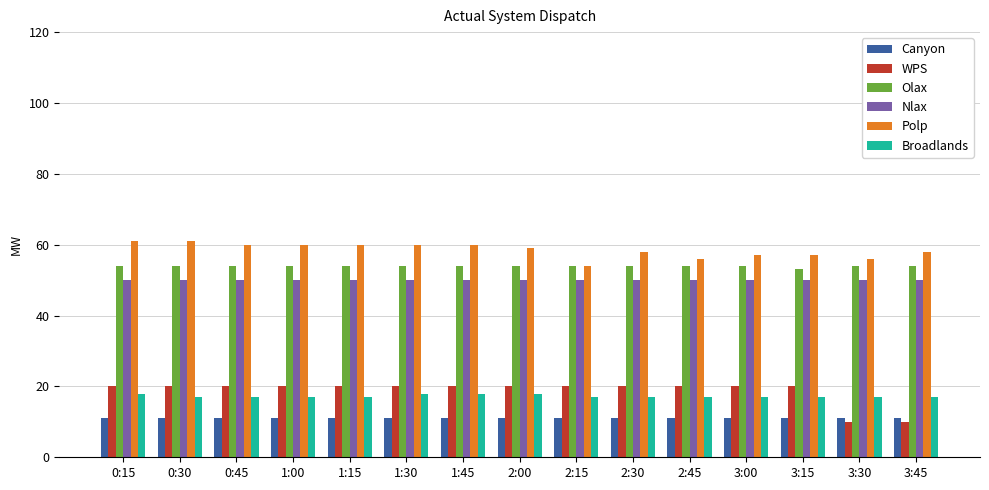

What value does the Nlax series have at 1:45?

50